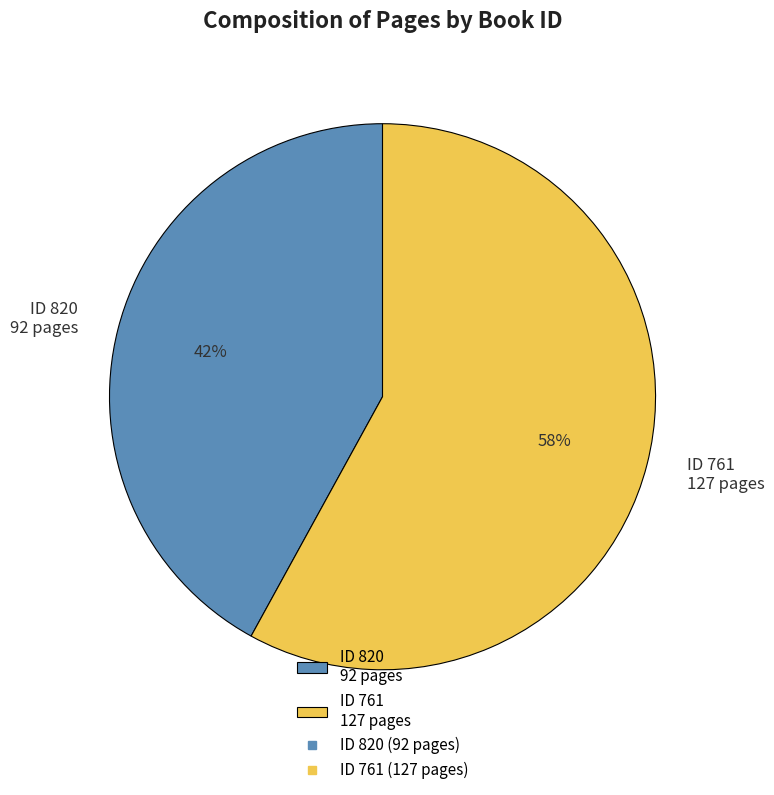

How many slices are in this pie chart?

2